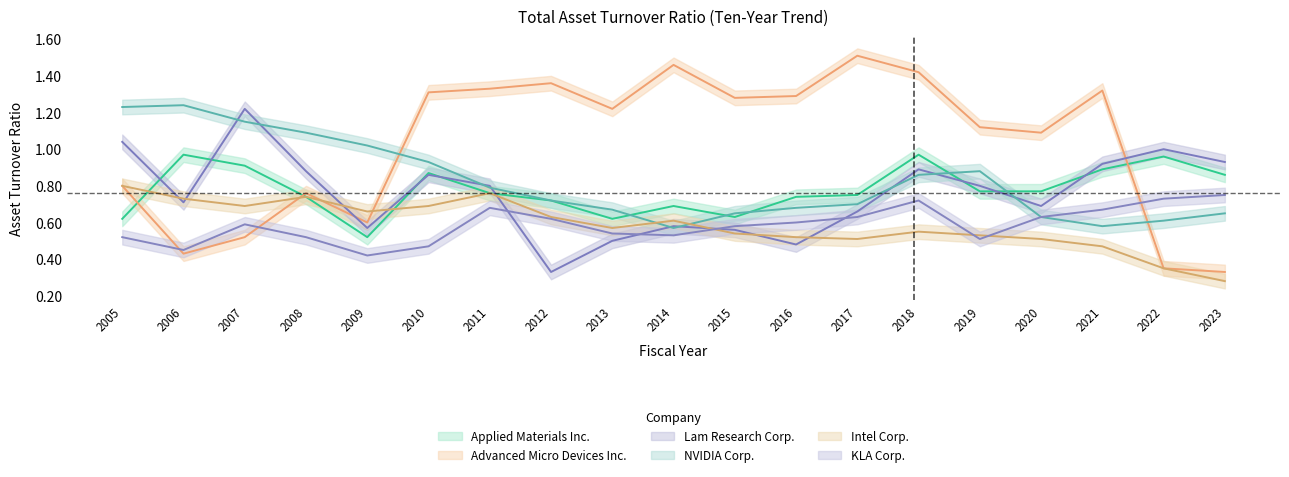

Which category has the highest value in the Advanced Micro Devices Inc. series?

2017